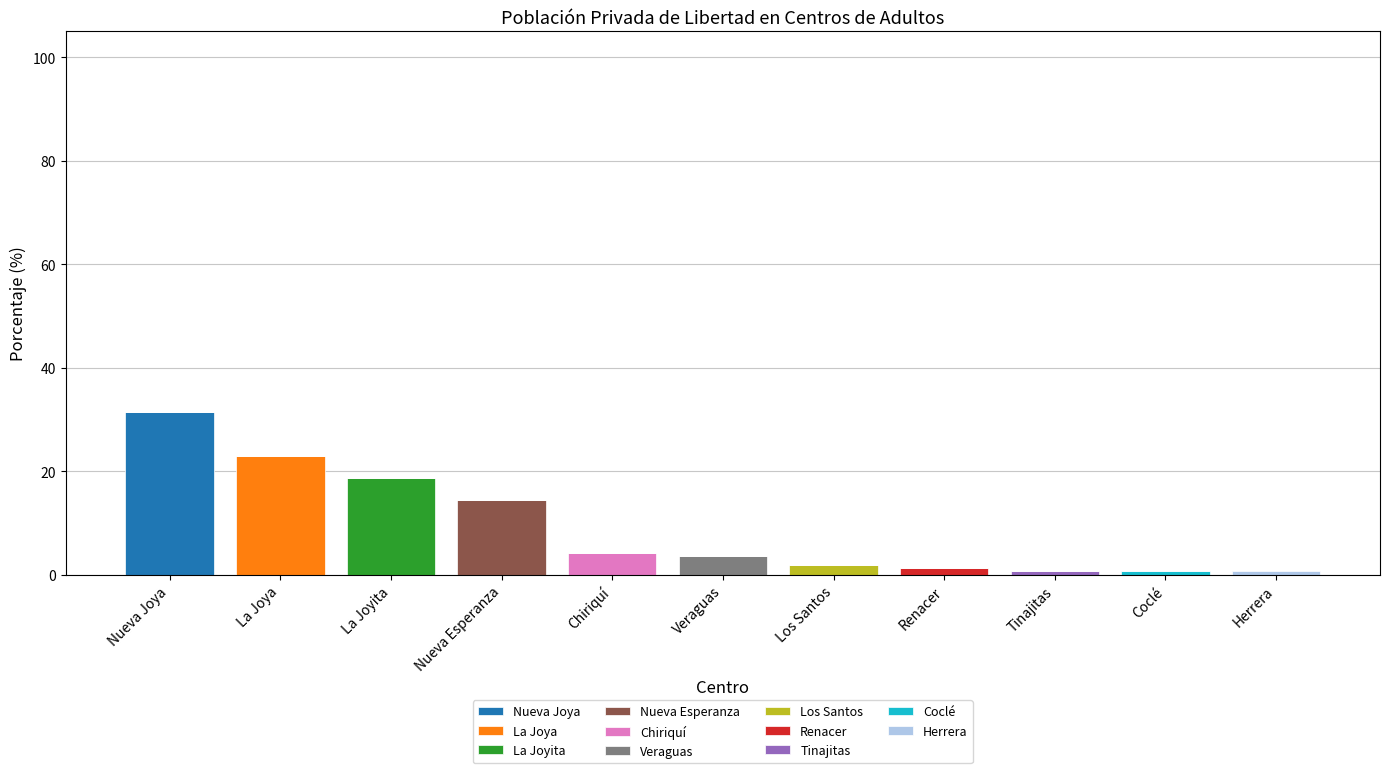

What is the maximum value for Nueva Joya?

31.3